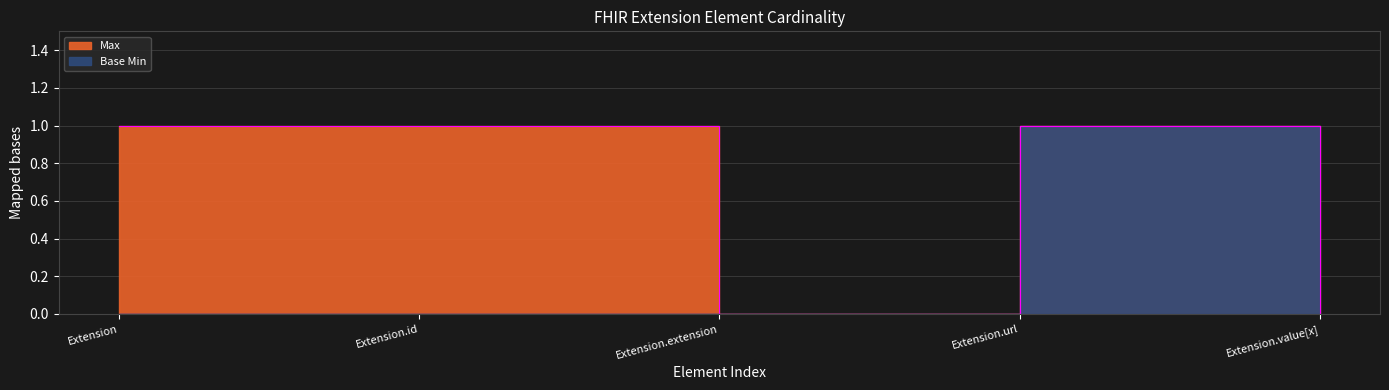

List the series in order of their overall mean, highest first.

Max, Base Min